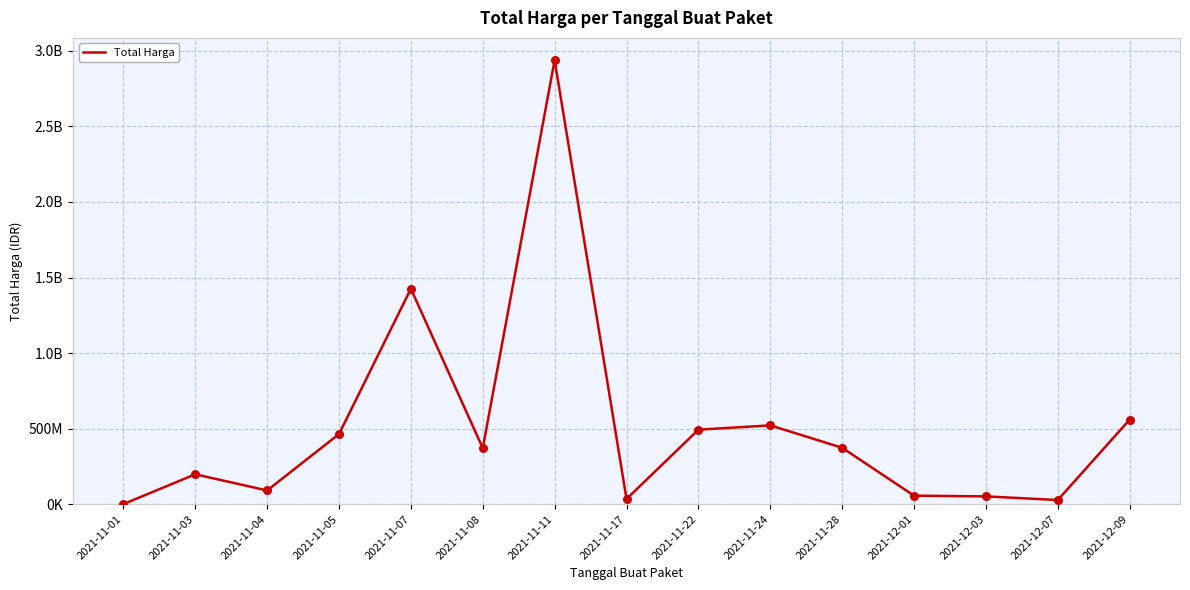

What is the change in value from 2021-11-17 to 2021-11-24?

+487167200